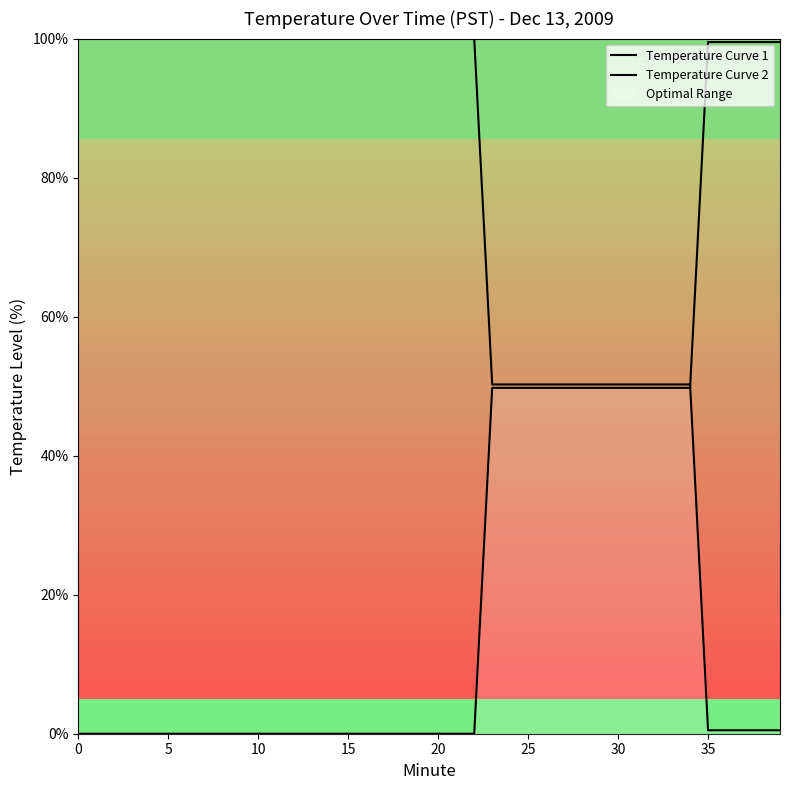

The Temperature Curve 1 series shows 0.0 at 0. True or false?

True